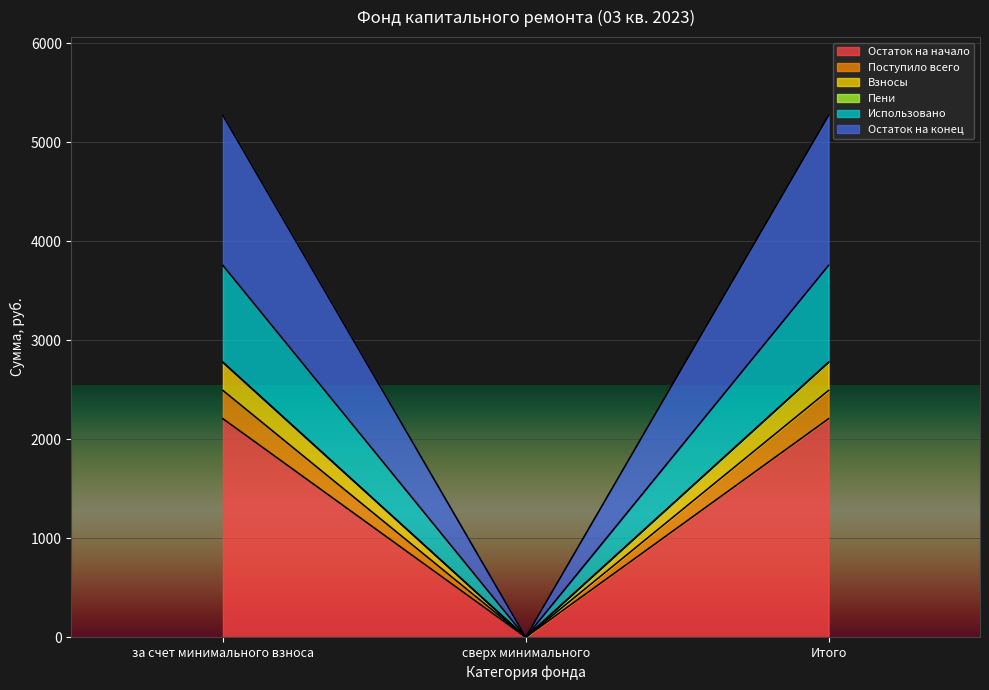

What is the label of the 2nd point from the left?

сверх минимального